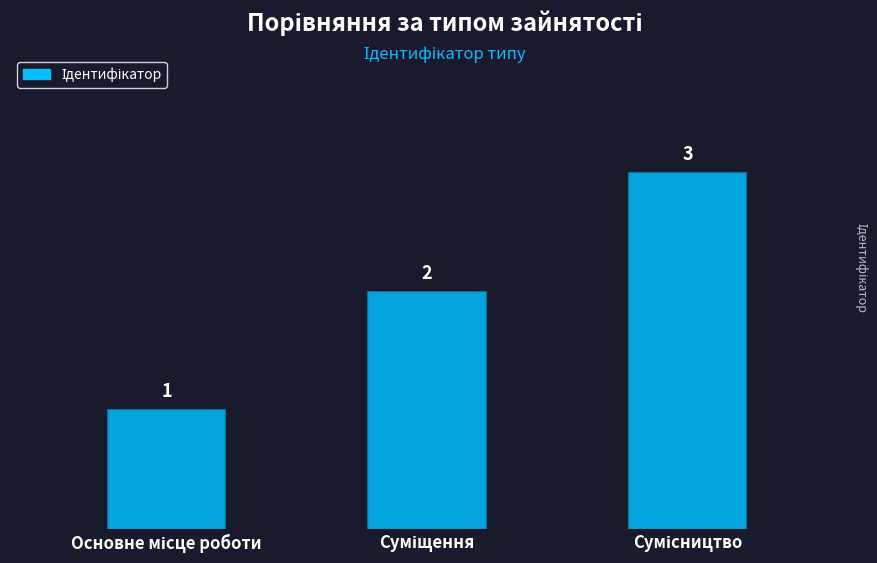

What is the maximum value shown in the chart?

3